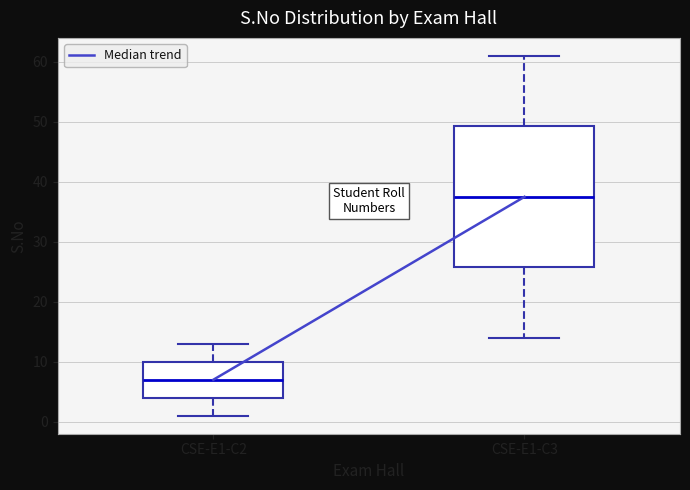

Reading left to right, transcribe this box plot: for each box, give where its median line is, the range the box spans, and where its two whiskers end, as read against the y-axis. The values are not printed on the chart, so give them approximately, as read against the axis.

CSE-E1-C2: median 7, box 4 to 10, whiskers 1 to 13
CSE-E1-C3: median 38, box 26 to 49, whiskers 14 to 61